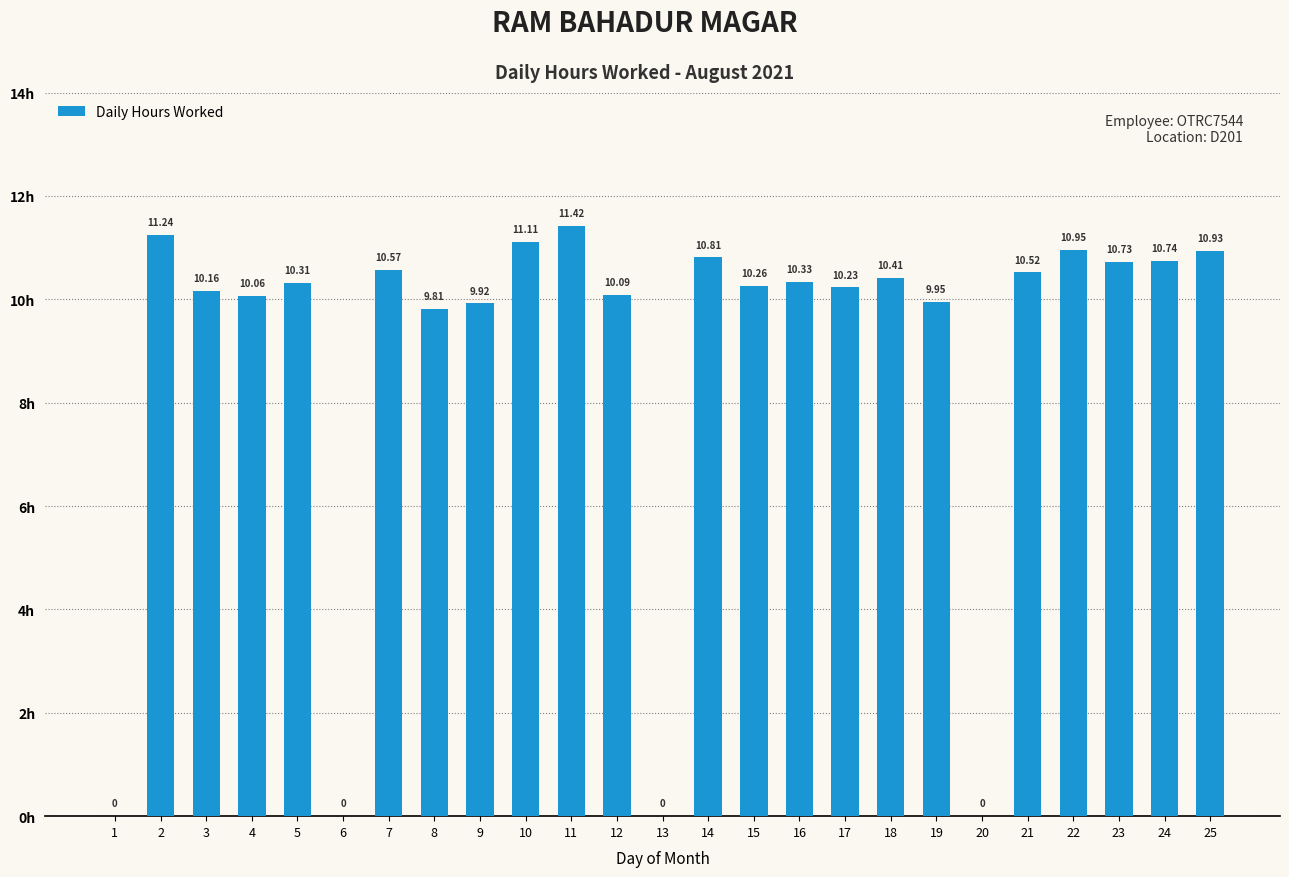

Read the value at 11.

11.4